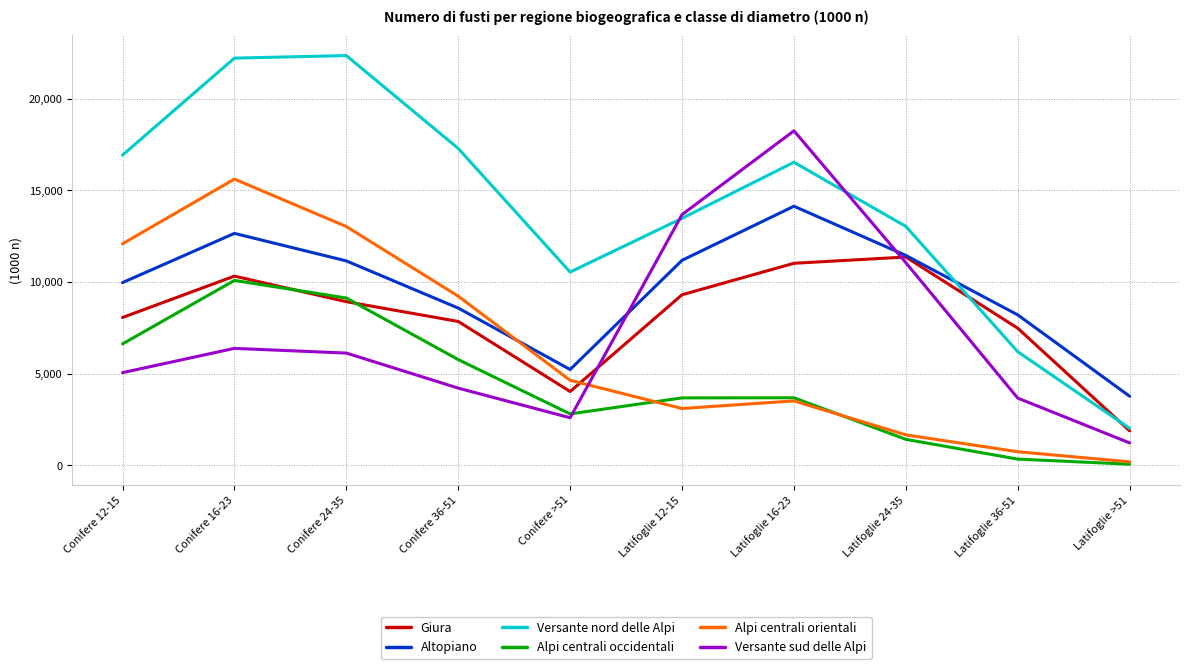

What are all the series names shown in the legend?

Giura, Altopiano, Versante nord delle Alpi, Alpi centrali occidentali, Alpi centrali orientali, Versante sud delle Alpi